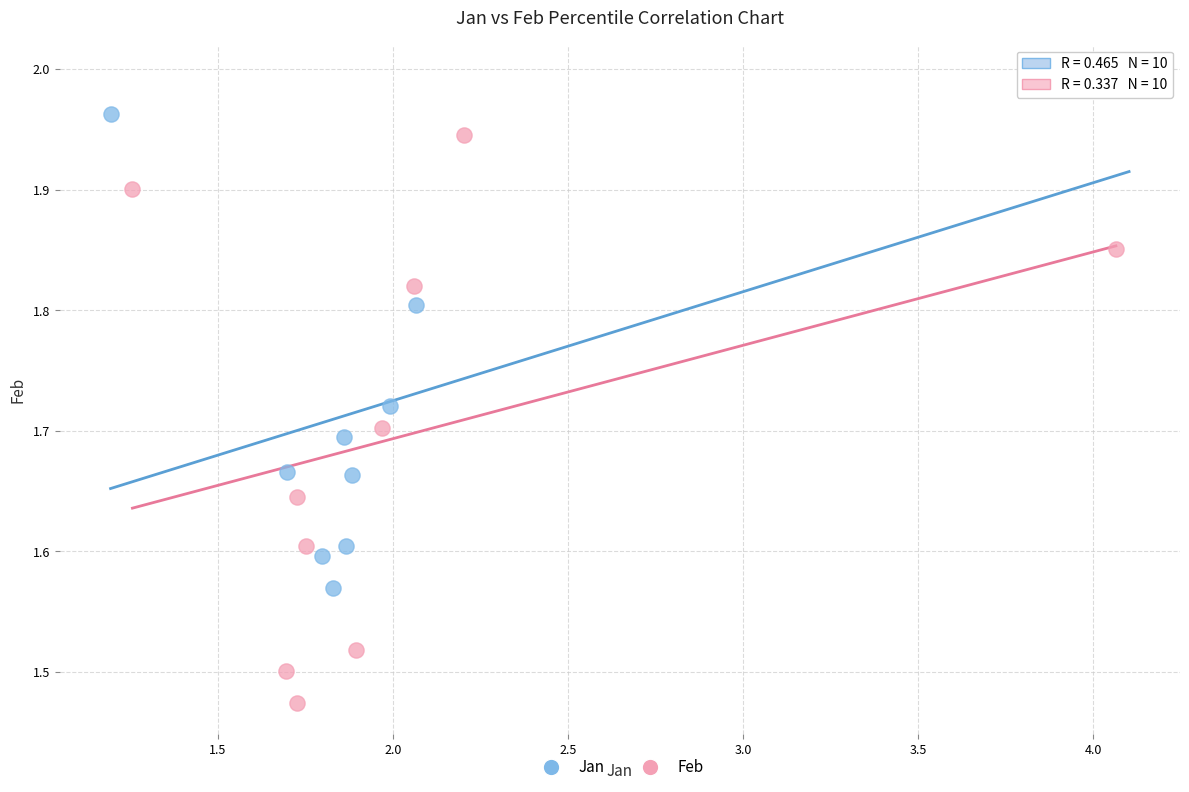

Which series has the largest Y range (max minus min)?

Feb